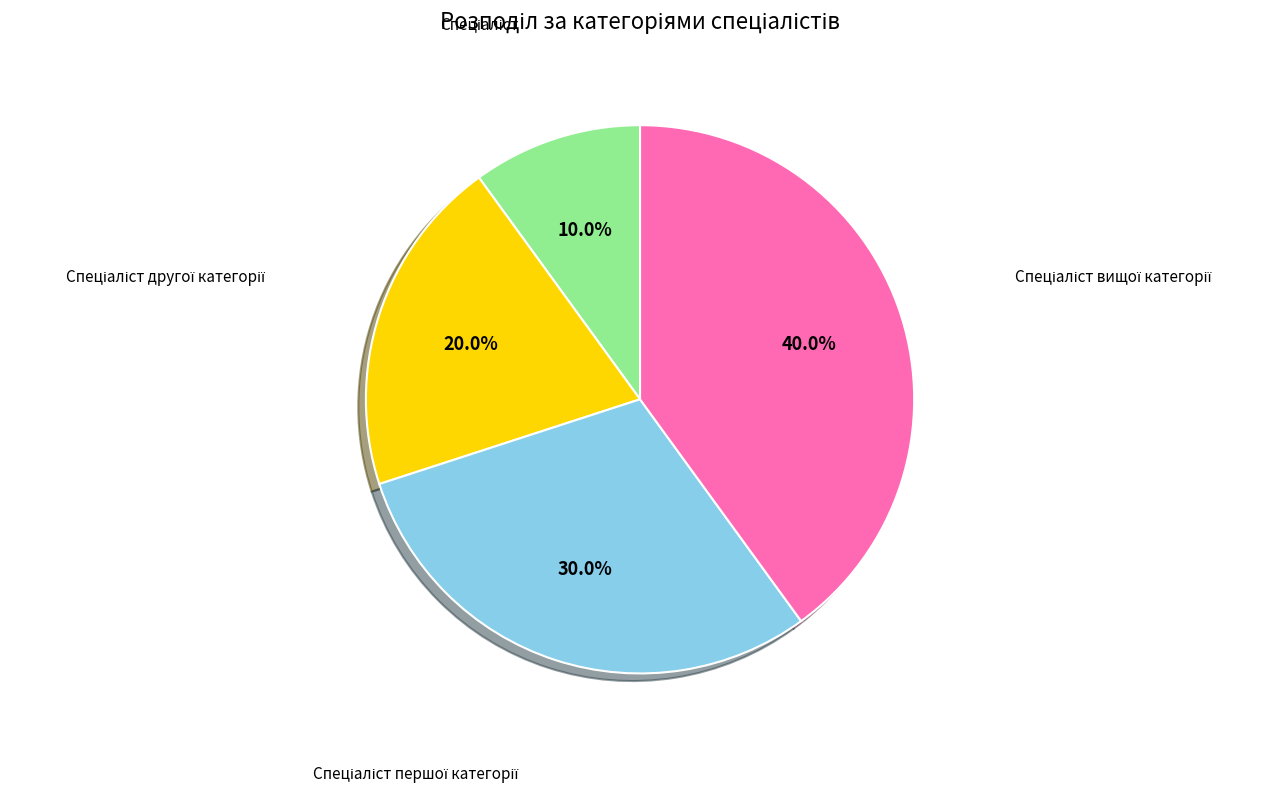

Is there any slice that represents more than half of the pie?

No